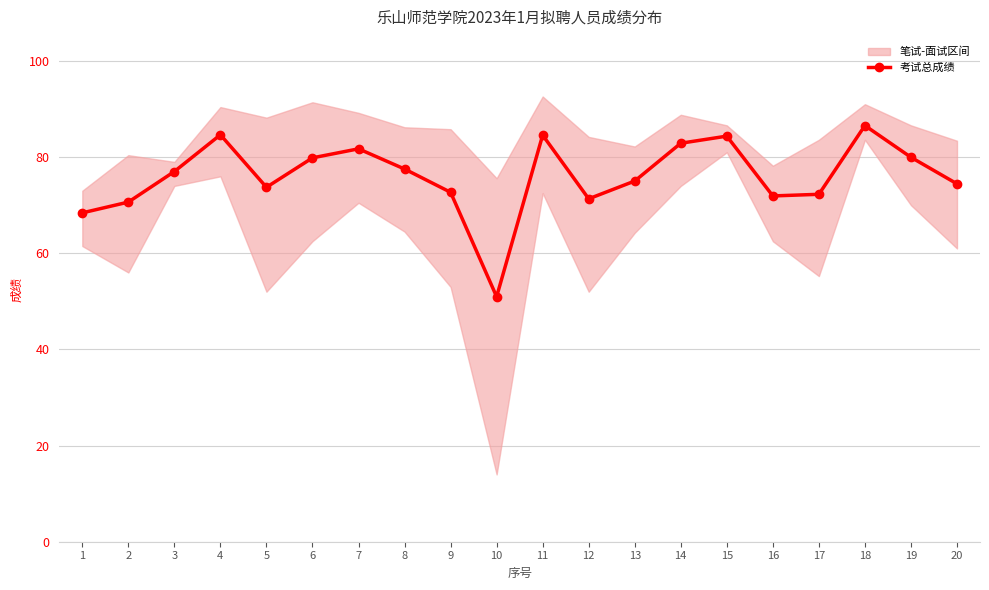

The chart shows a value of 51.1 at 6. True or false?

False